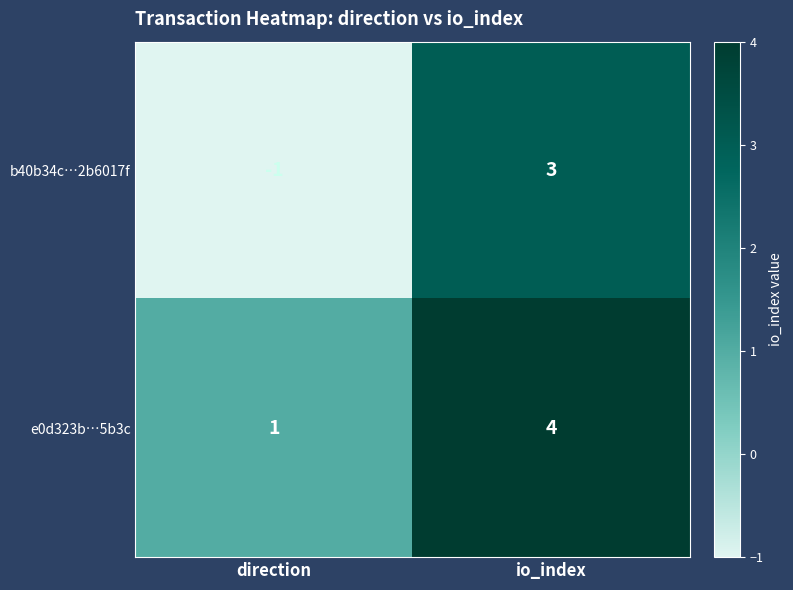

Which series has the largest total across all categories?

e0d323b…5b3c